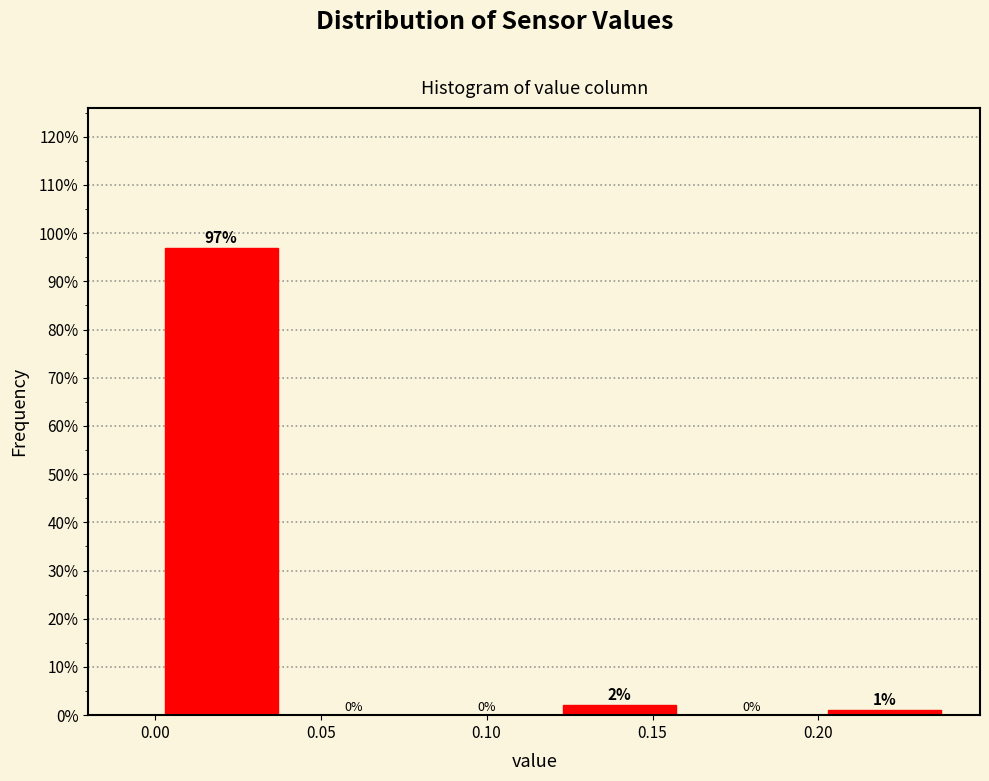

Which range on the x-axis has the tallest bar?

0.00 to 0.04